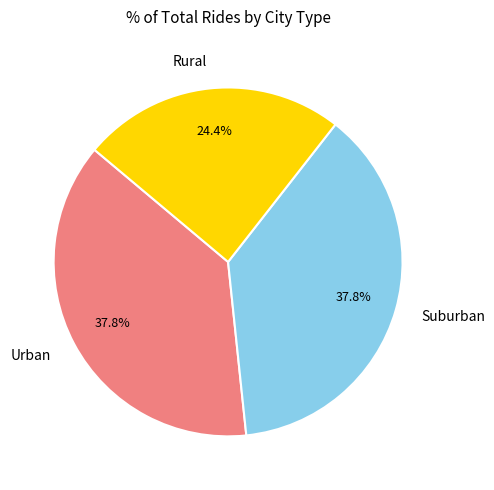

Count the number of slices in the pie.

3